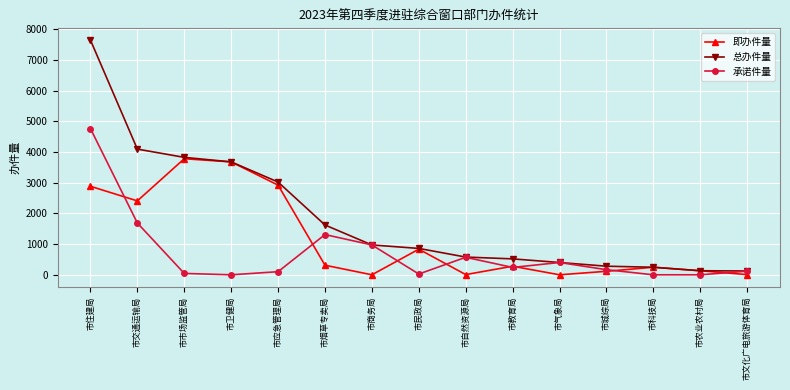

The value of 承诺件量 at 市交通运输局 is 3003. True or false?

False